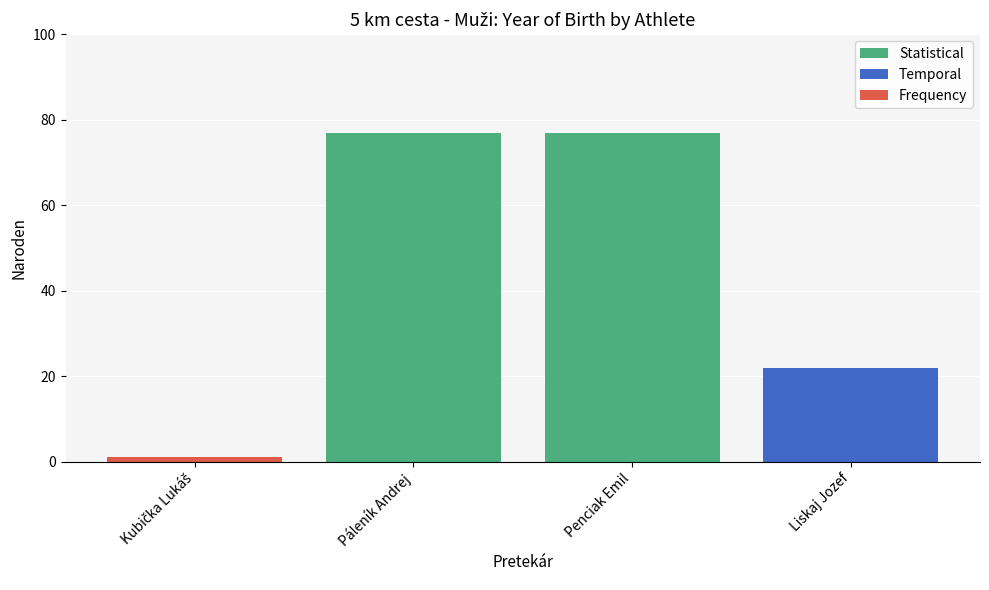

What is the smallest value displayed?

1